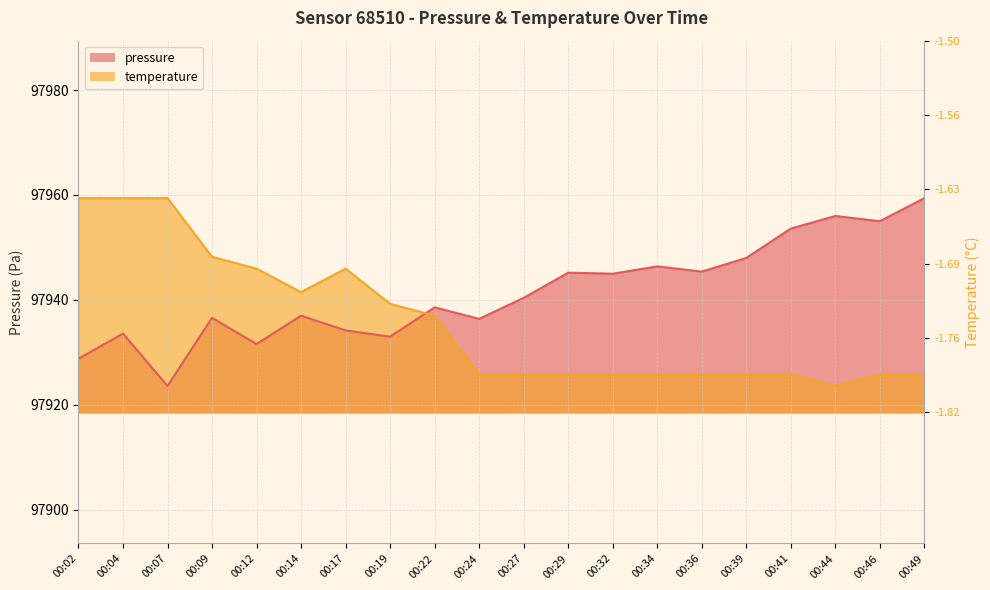

Which series has the largest total across all categories?

pressure